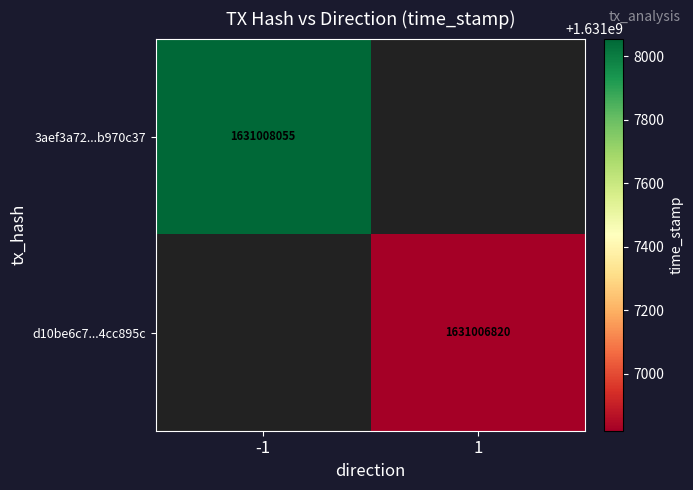

Which series has the largest total across all categories?

3aef3a72263b229b8dd007f0031c9079b970c37